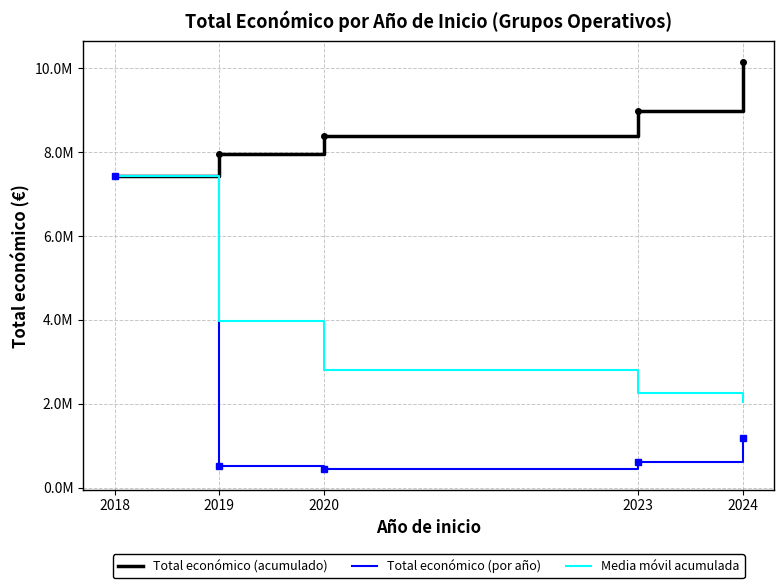

At which category does Total económico (por año) reach its first local valley?

2020